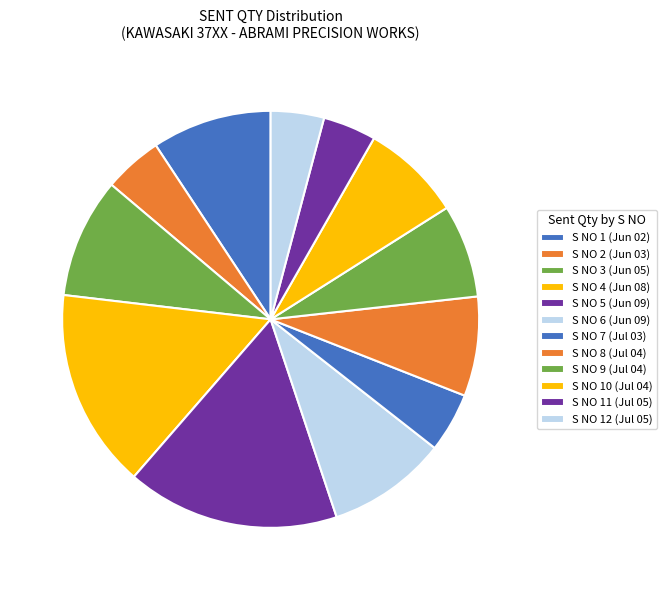

How many slices are in this pie chart?

12